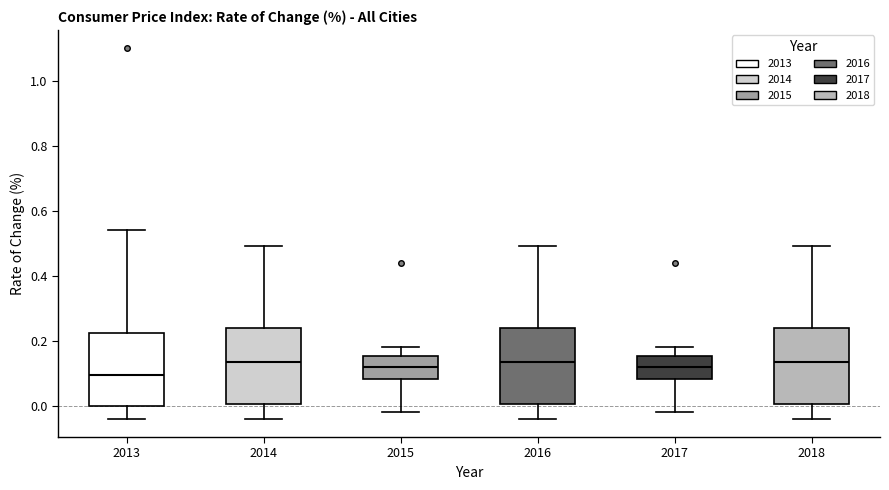

Reading left to right, read every box against the y-axis: the position of its median line, the range the box covers, and the ends of its whiskers. The values are not printed on the chart, so give them approximately, as read against the axis.

2013: median 0.10, box 0.00 to 0.22, whiskers -0.04 to 0.54
2014: median 0.14, box 0.00 to 0.24, whiskers -0.04 to 0.50
2015: median 0.12, box 0.08 to 0.16, whiskers -0.02 to 0.18
2016: median 0.14, box 0.00 to 0.24, whiskers -0.04 to 0.50
2017: median 0.12, box 0.08 to 0.16, whiskers -0.02 to 0.18
2018: median 0.14, box 0.00 to 0.24, whiskers -0.04 to 0.50